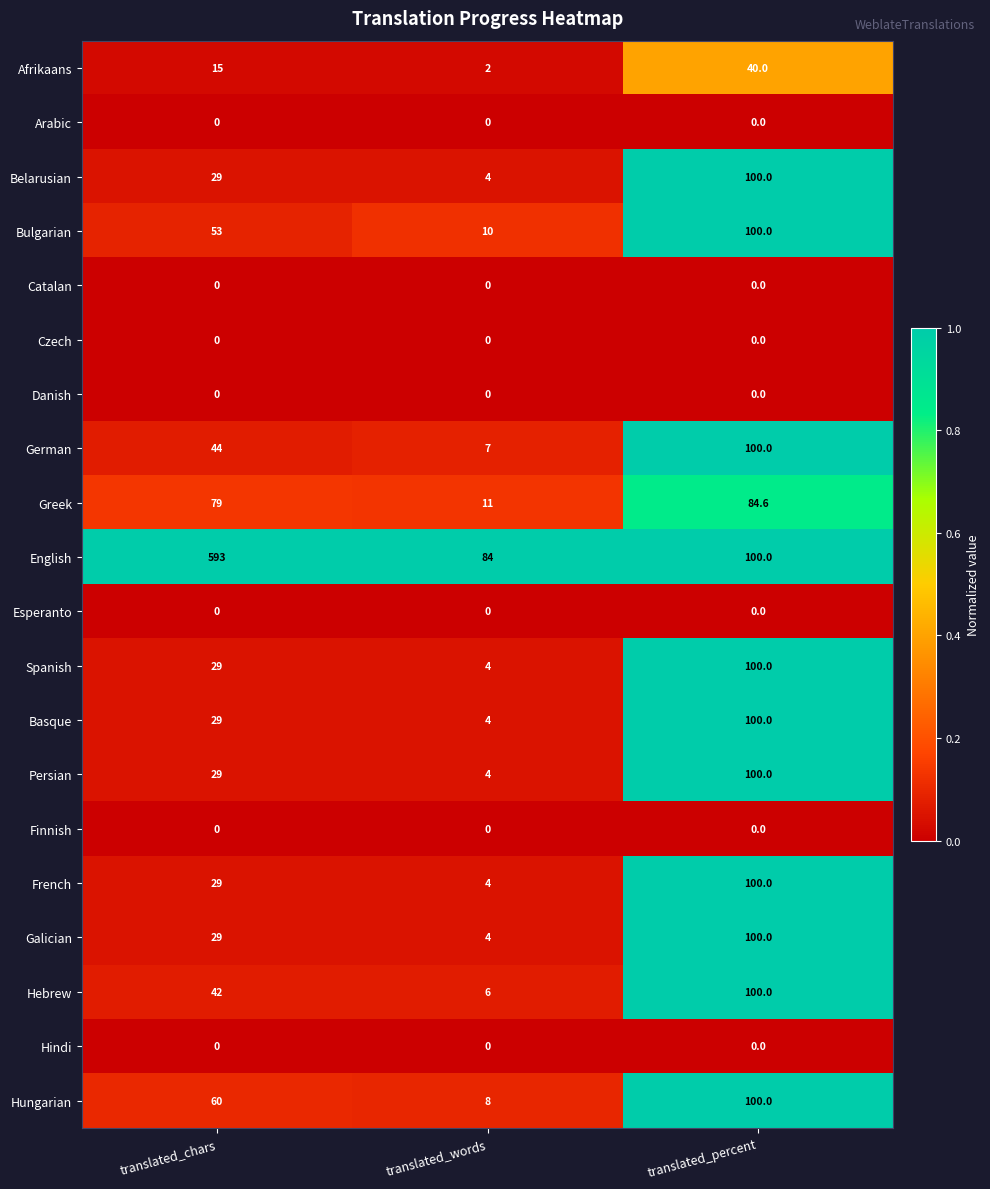

Which series changed the most between translated_chars and translated_percent?

English